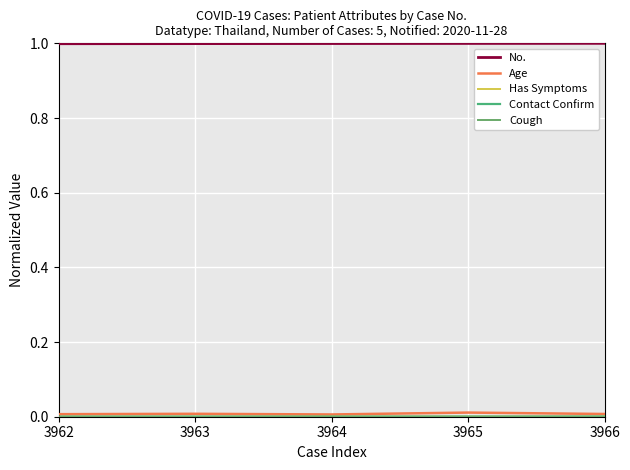

The value of Contact Confirm at 3963 is 0.0. True or false?

True